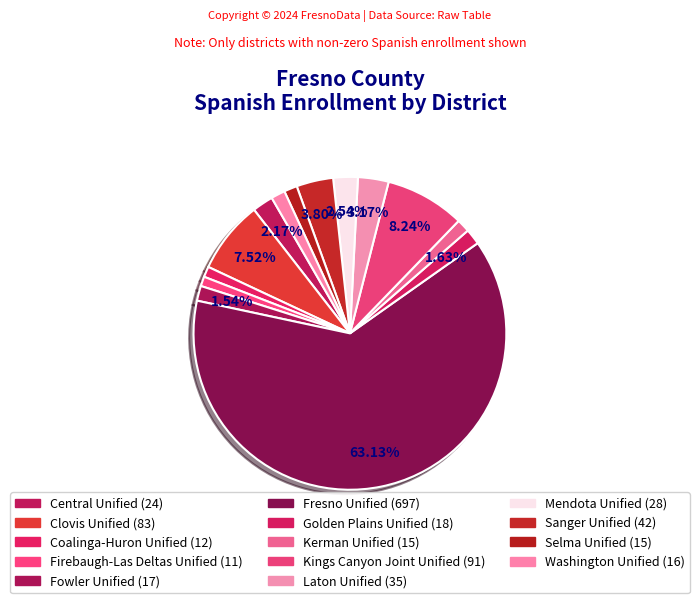

The Firebaugh-Las Deltas Unified slice represents 1% of the pie. True or false?

True